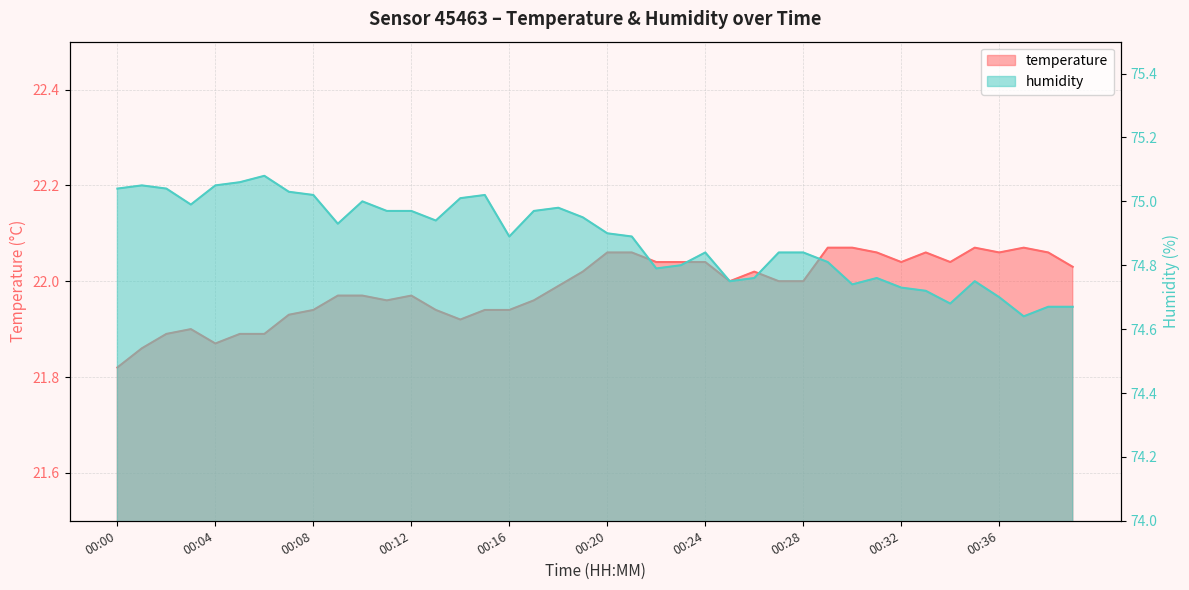

What is the sum of all humidity values?

2995.3